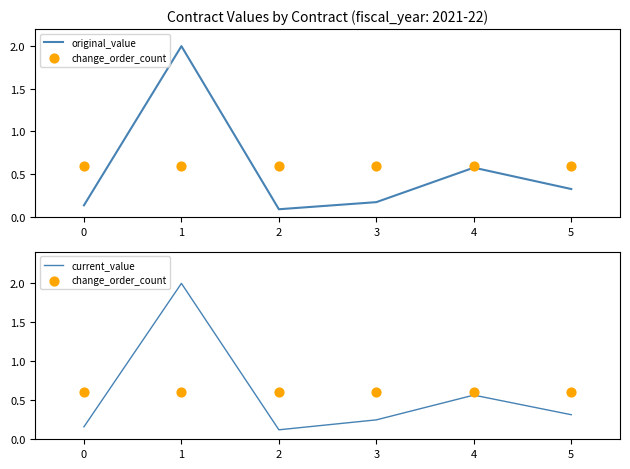

Which series has the largest total across all categories?

change_order_count